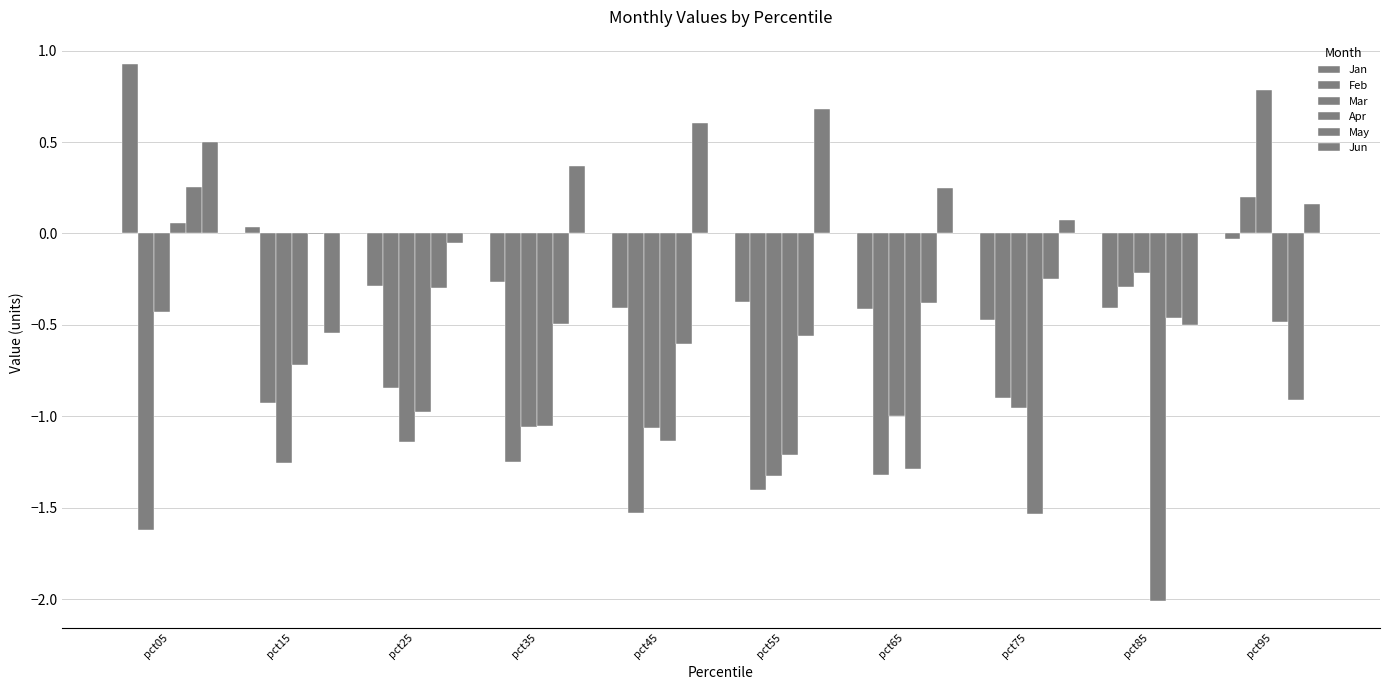

How many categories are shown in the chart?

10